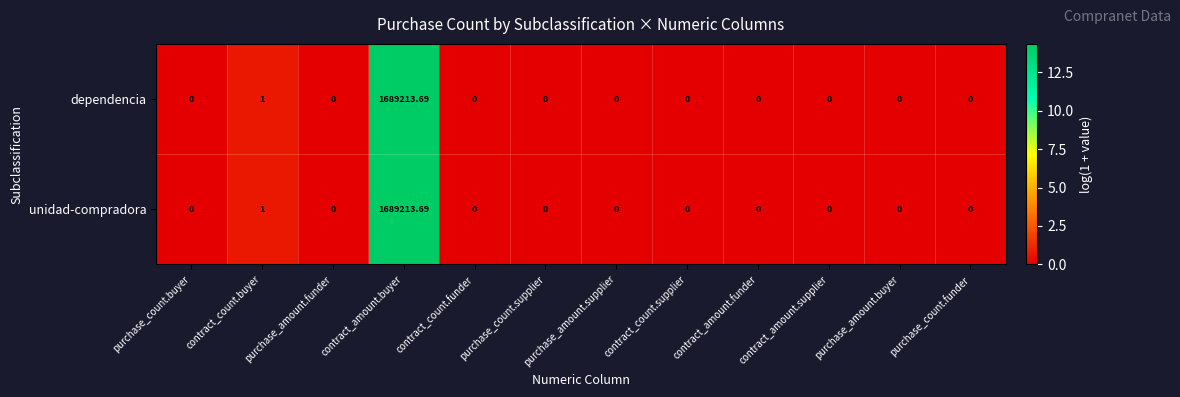

At which category is the sum across all series the highest?

contract_amount.buyer